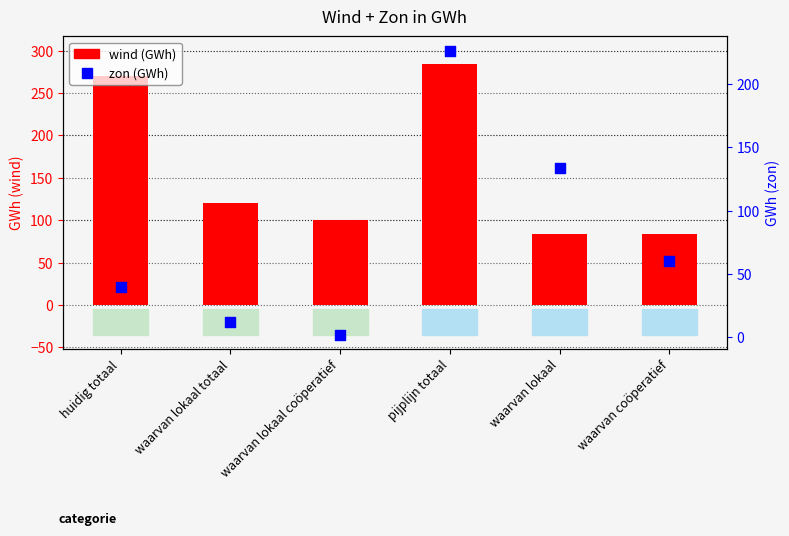

What is the total value across all series at waarvan lokaal?

217.8